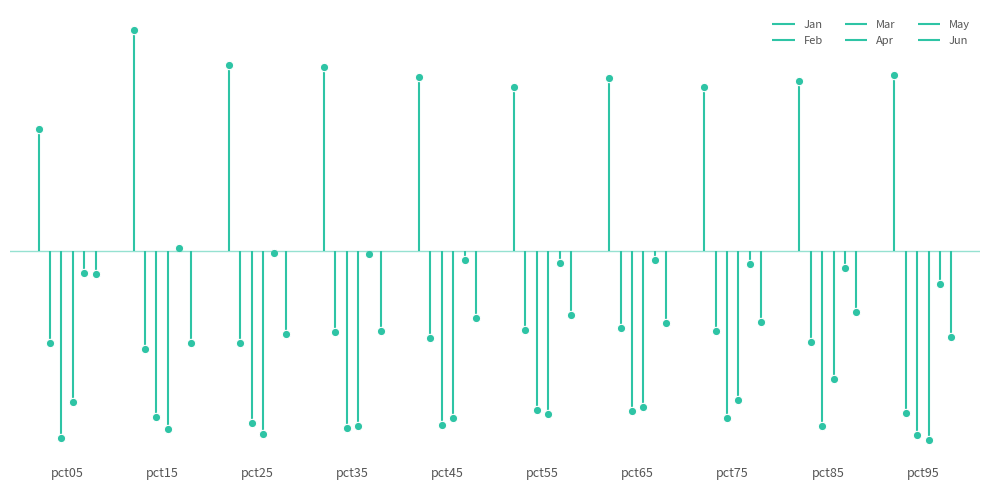

Which label corresponds to the smallest value in the chart?

pct95